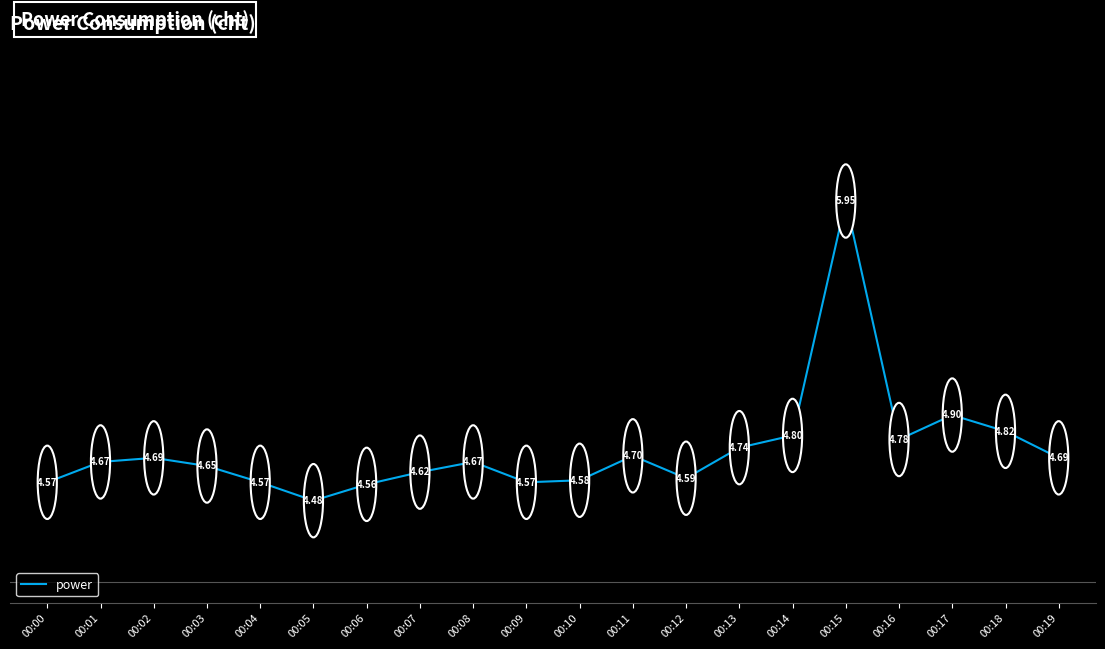

Which has a higher value, 00:17 or 00:18?

00:17